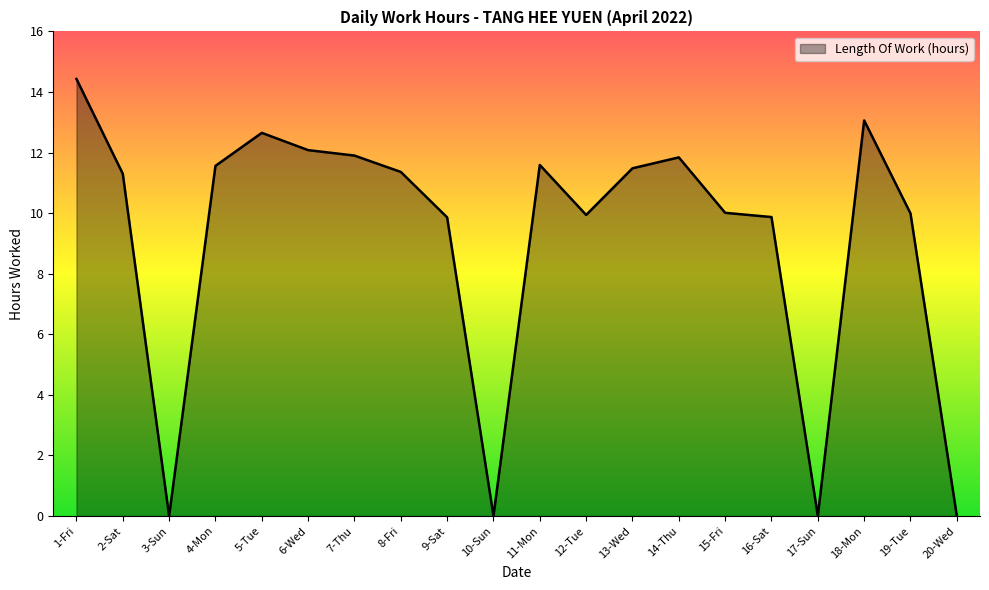

What position from the right is 2-Sat?

19